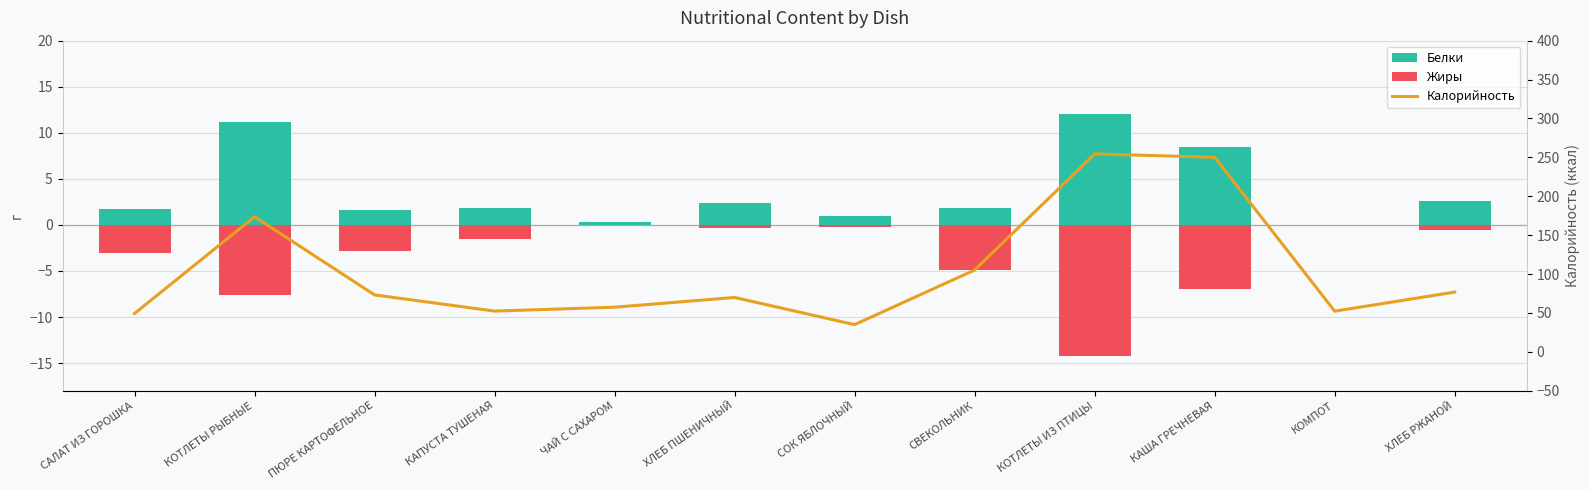

How many data points in Калорийность are less than 73?

6